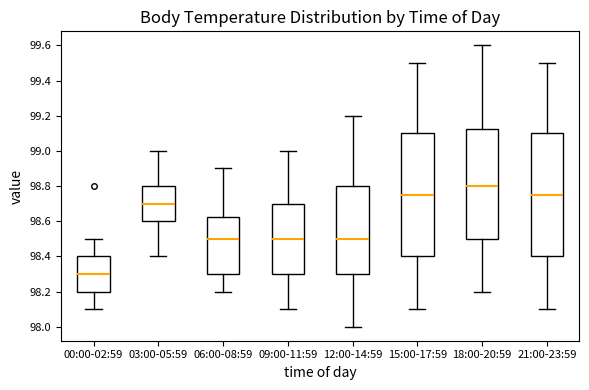

Reading left to right, read every box against the y-axis: the position of its median line, the range the box covers, and the ends of its whiskers. The values are not printed on the chart, so give them approximately, as read against the axis.

00:00-02:59: median 98.30, box 98.20 to 98.40, whiskers 98.10 to 98.50
03:00-05:59: median 98.70, box 98.60 to 98.80, whiskers 98.40 to 99.00
06:00-08:59: median 98.50, box 98.30 to 98.62, whiskers 98.20 to 98.90
09:00-11:59: median 98.50, box 98.30 to 98.70, whiskers 98.10 to 99.00
12:00-14:59: median 98.50, box 98.30 to 98.80, whiskers 98.00 to 99.20
15:00-17:59: median 98.76, box 98.40 to 99.10, whiskers 98.10 to 99.50
18:00-20:59: median 98.80, box 98.50 to 99.12, whiskers 98.20 to 99.60
21:00-23:59: median 98.76, box 98.40 to 99.10, whiskers 98.10 to 99.50